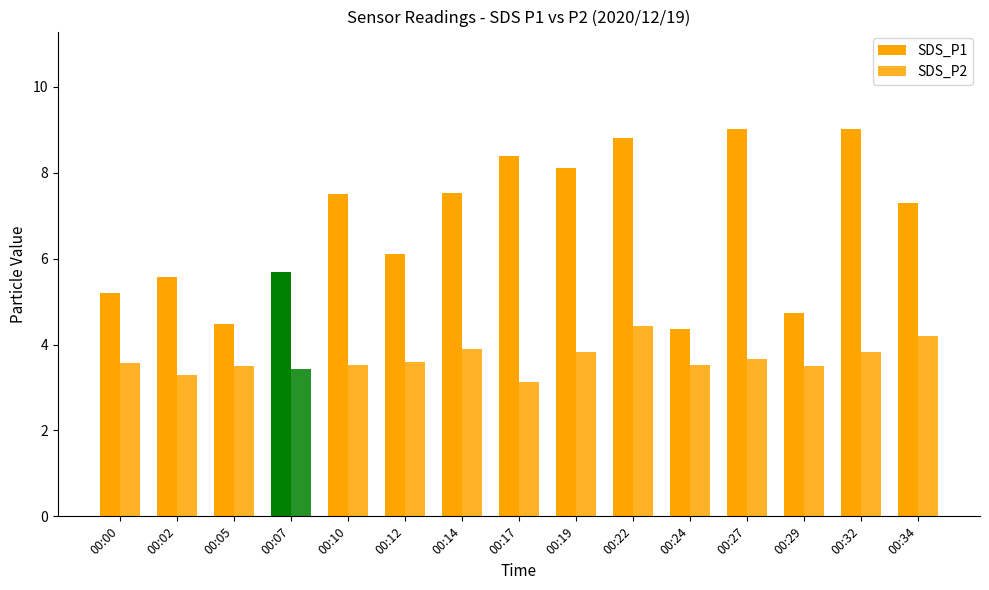

What is the difference between the maximum and minimum values in the SDS_P2 series?

1.3